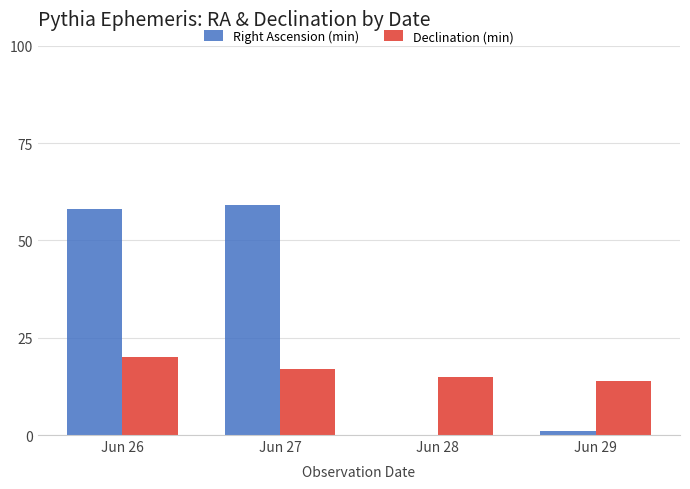

What is the sum of all Declination (min) values?

66